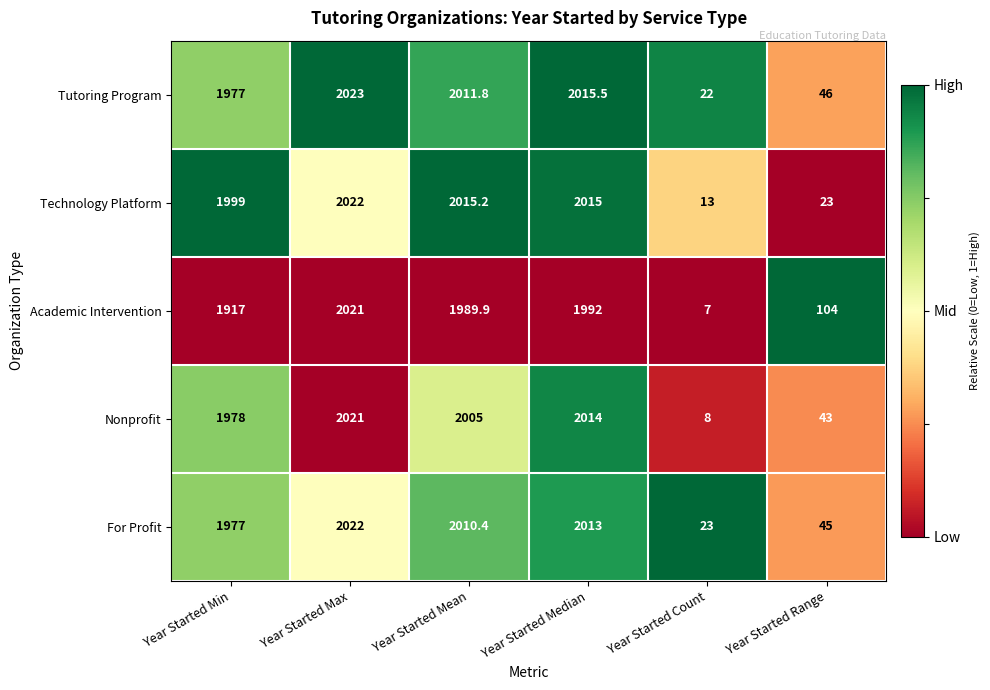

What is the highest value of the Technology Platform series?

2022.0